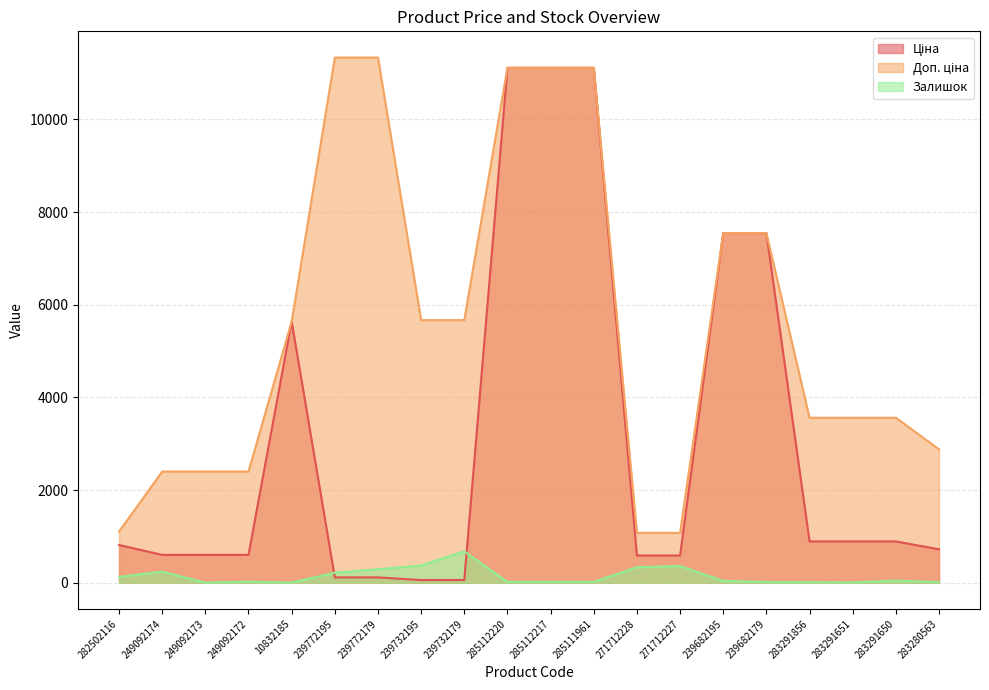

What is the approximate value of Залишок at 285112217?

17.0